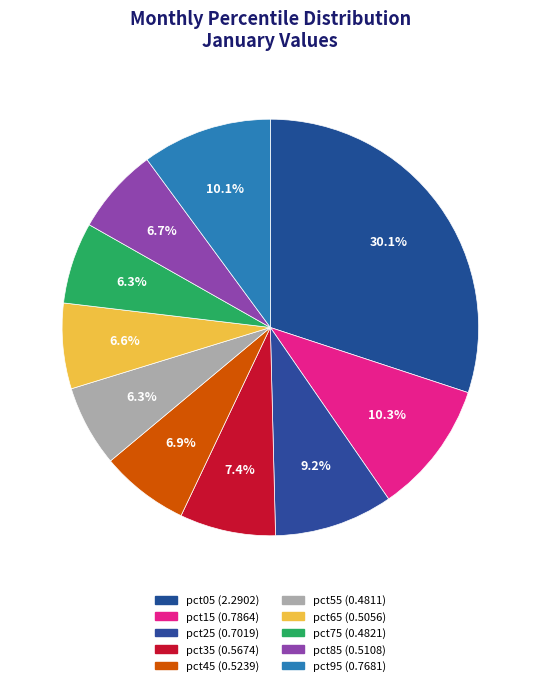

To the nearest percent, what is the difference between the largest and smallest slice percentages?

24%